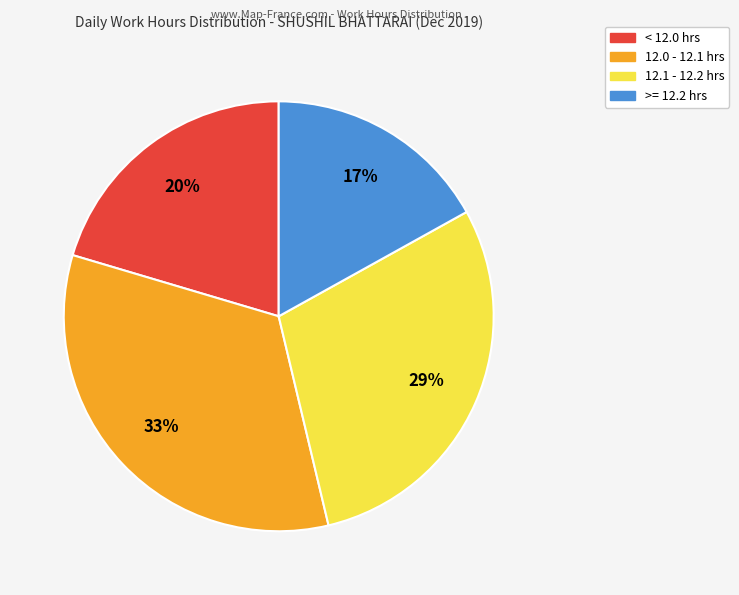

Does any single category account for the majority?

No